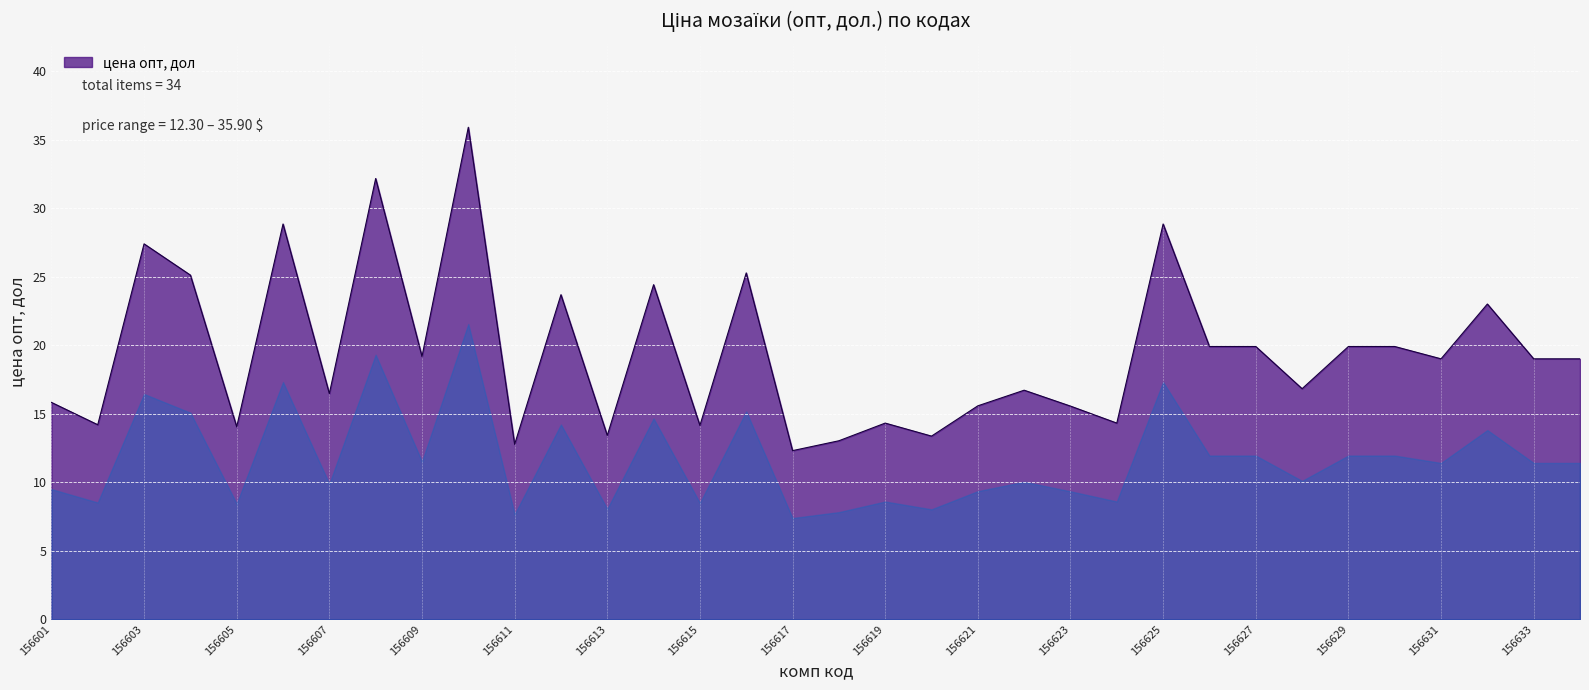

What is the difference between the maximum and minimum values?

23.6